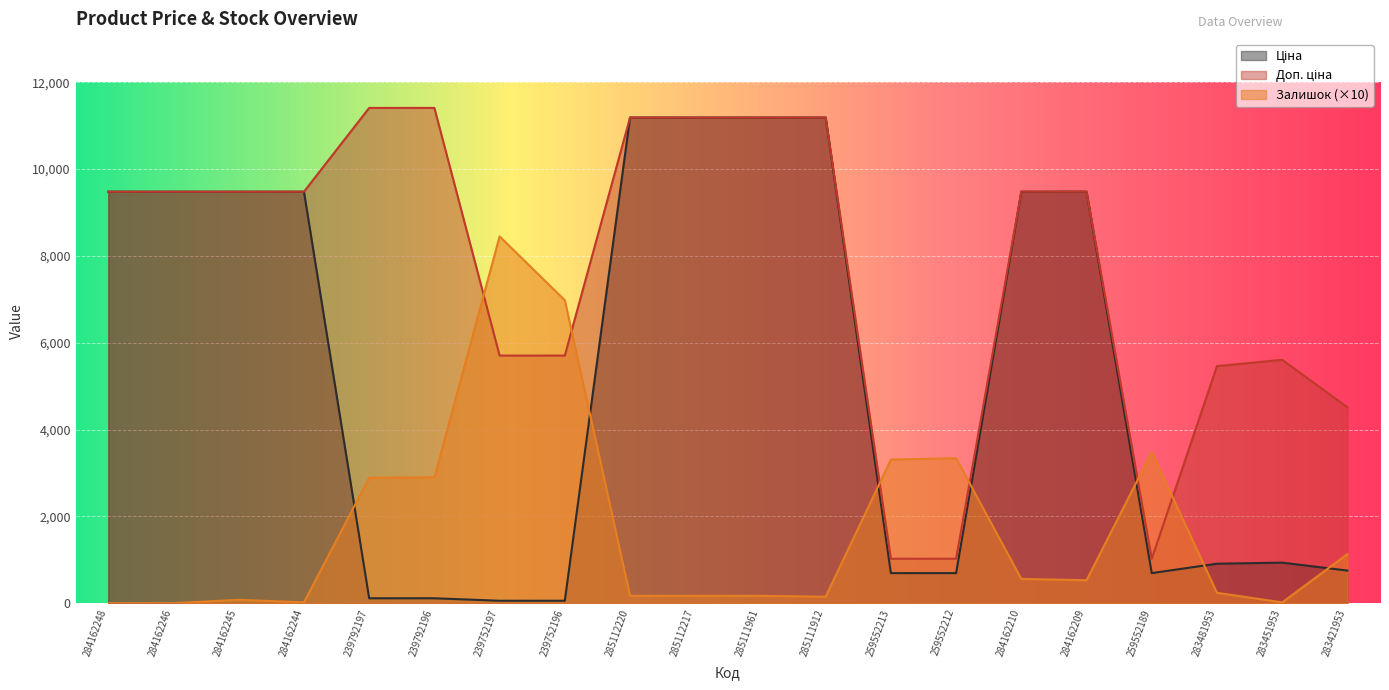

List the series in order of their peak value, highest first.

Доп. ціна, Ціна, Залишок